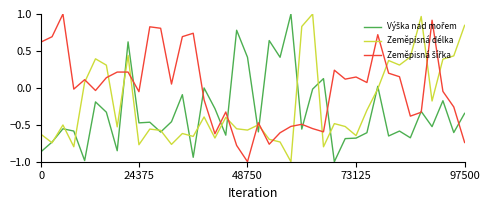

Does the chart display data point markers on the line(s)?

No